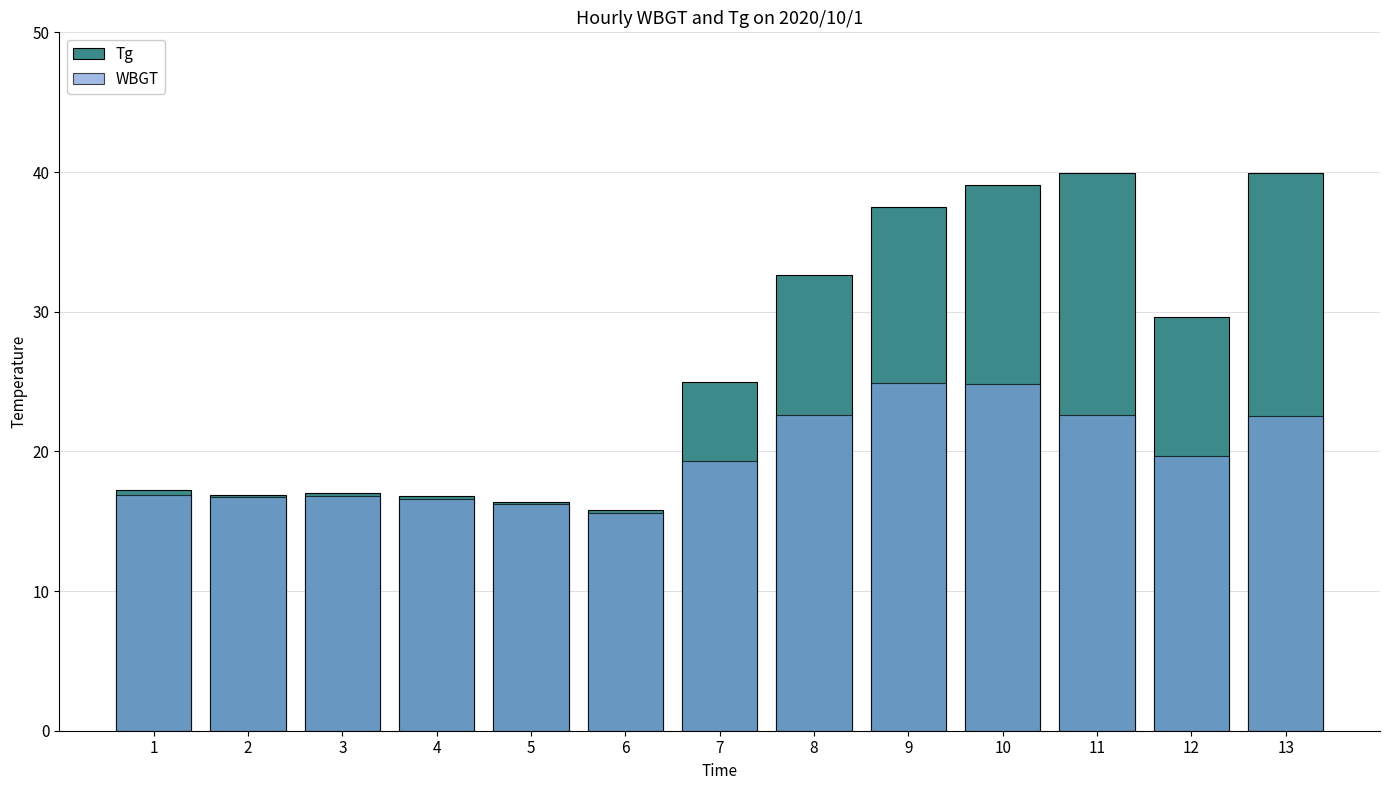

At how many categories does at least one series exceed 20?

7